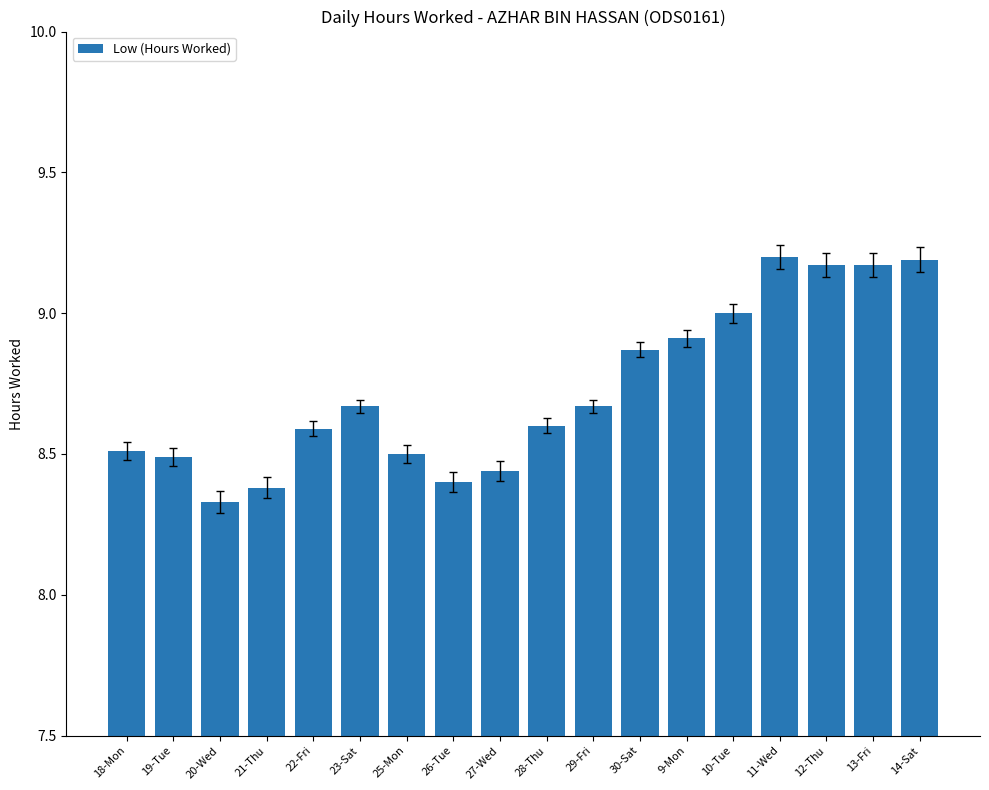

What is the sum of the values at 26-Tue and 13-Fri?

17.6